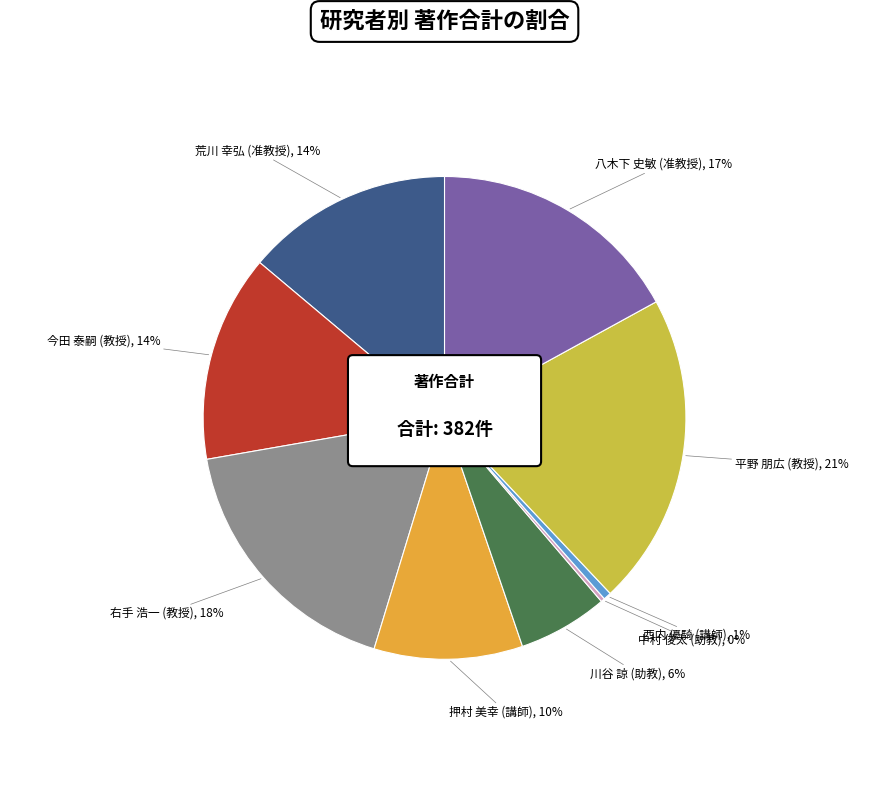

To the nearest percent, what percentage of the pie is 押村 美幸
(講師)?

10%